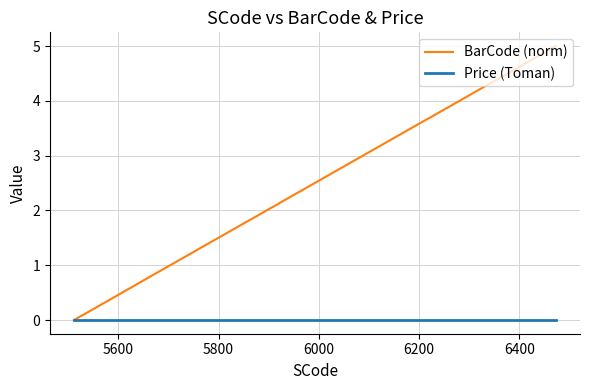

Which series has the widest spread of values?

BarCode (norm)